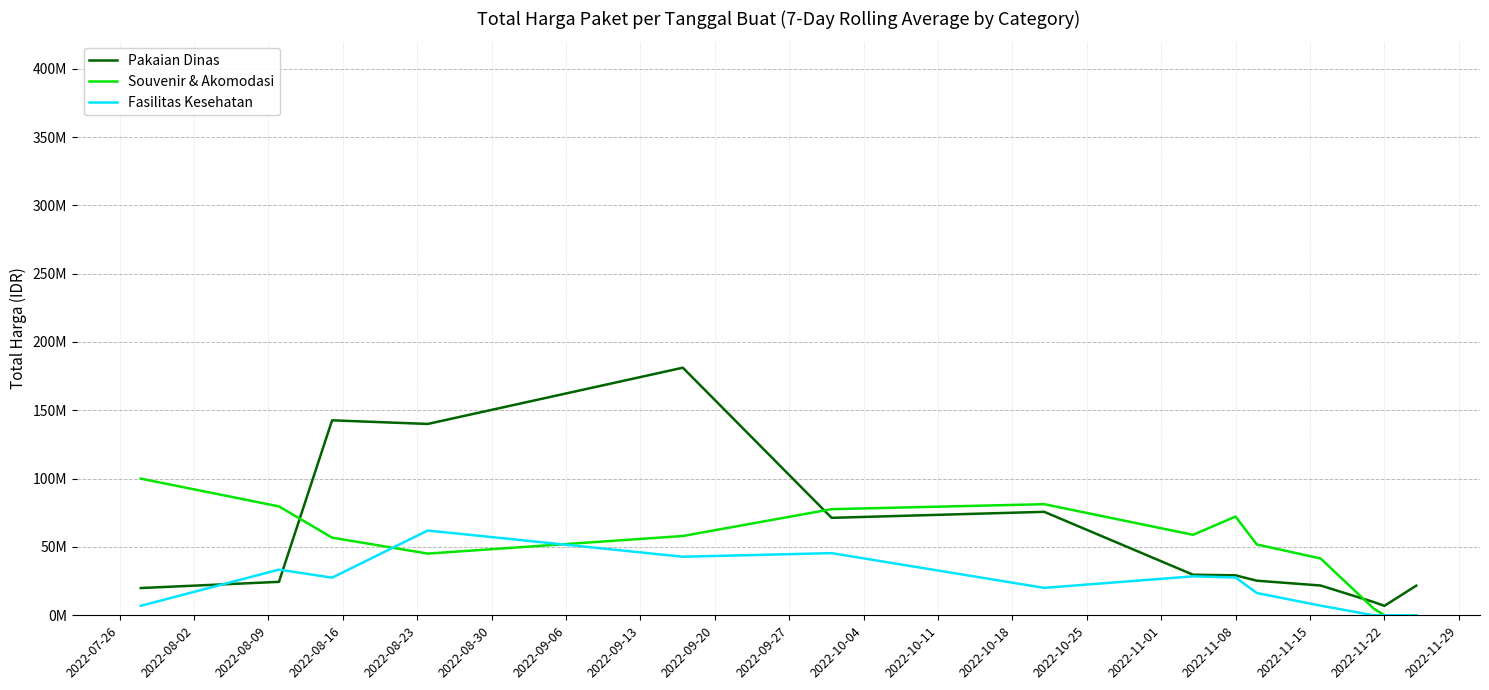

Does the chart have visible grid lines?

Yes